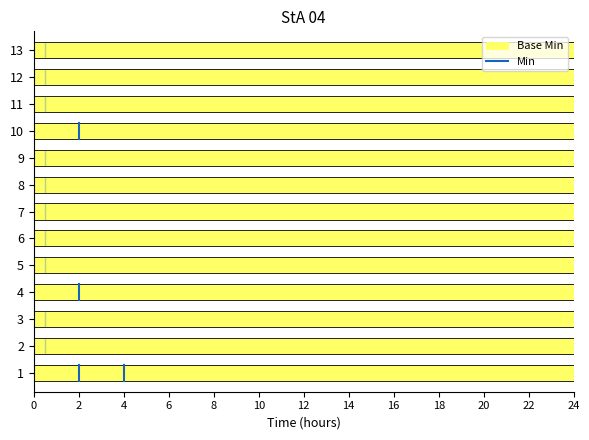

Are the bars horizontal?

Yes